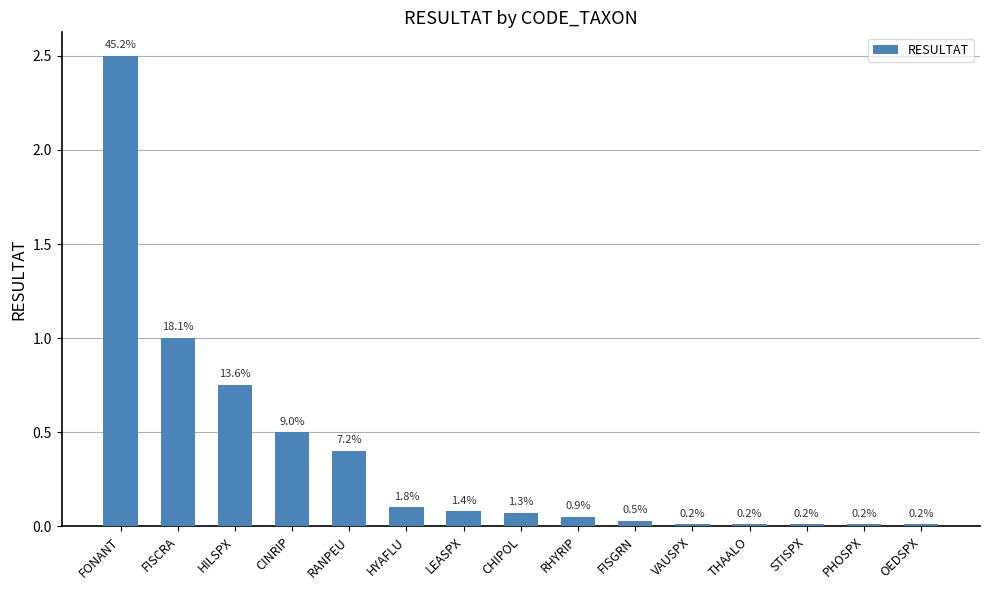

Reading left to right, list all the values displayed in this chart.

2.5	1.0	0.8	0.5	0.4	0.1	0.1	0.1	0.1	0.0	0.0	0.0	0.0	0.0	0.0